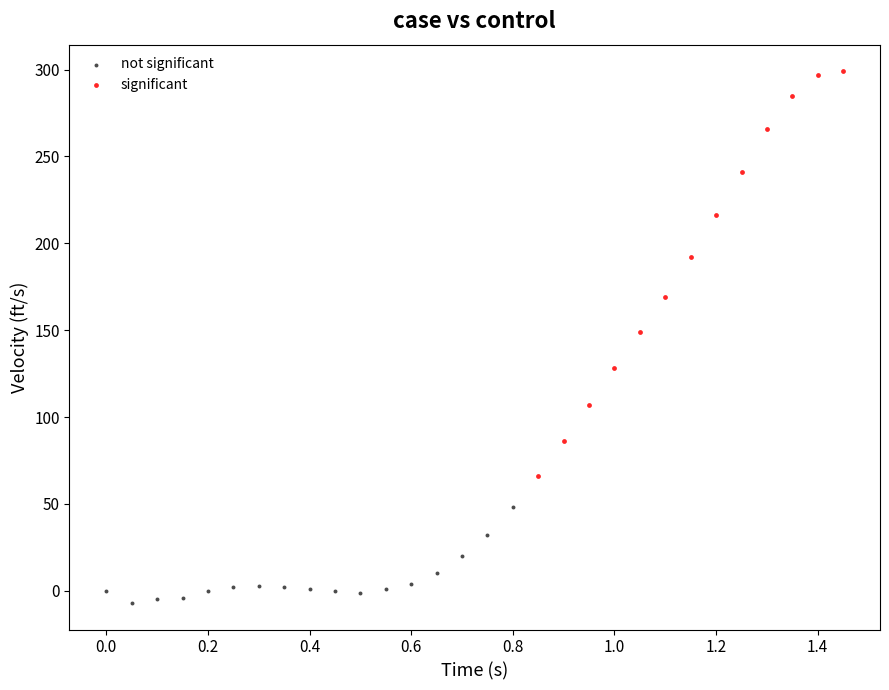

Which series contains the highest Y value?

significant